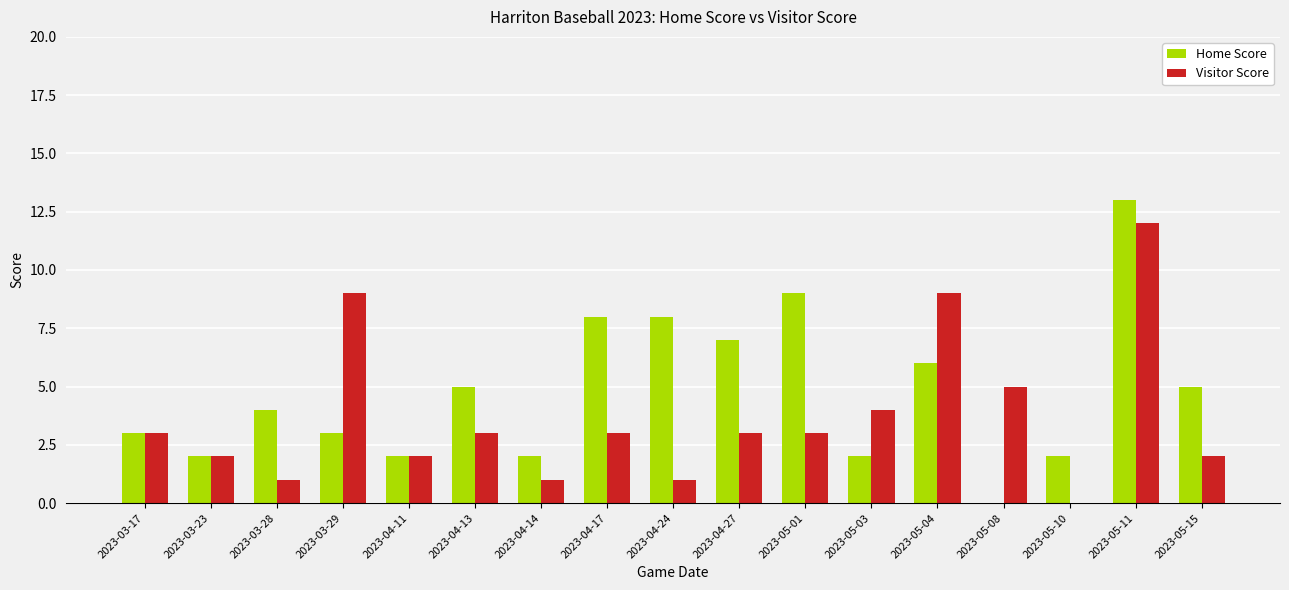

How many groups of bars are there?

17